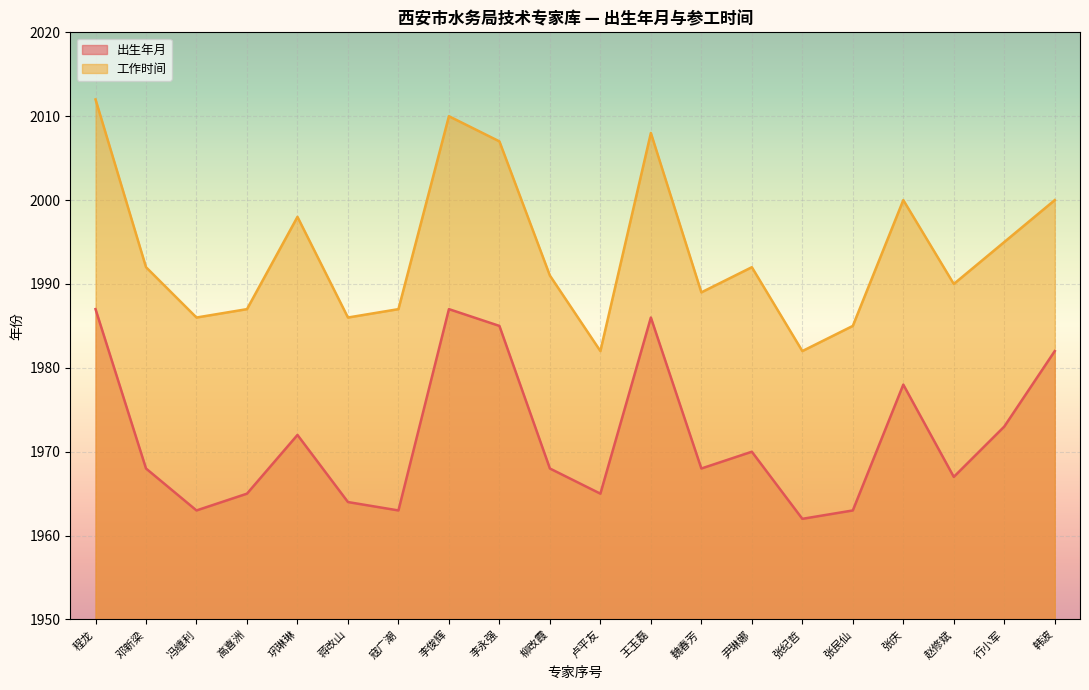

Between 赵修斌 and 张纪哲, which is larger?

赵修斌